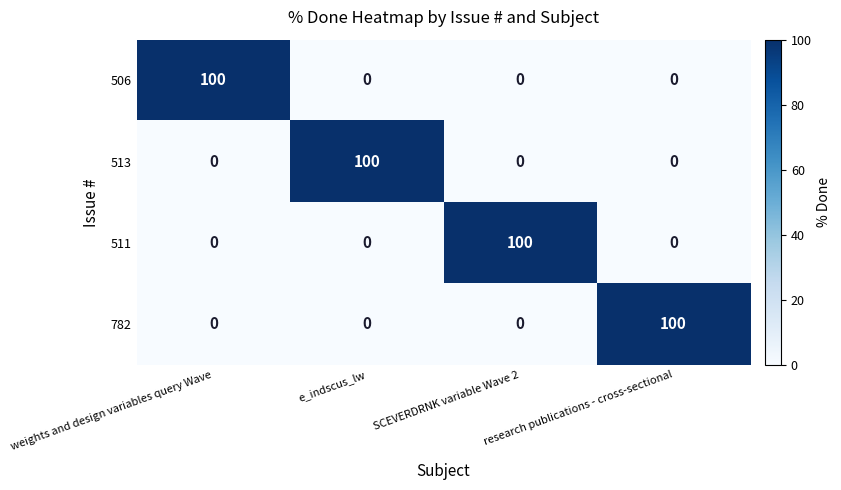

Count the number of data series in this chart.

4